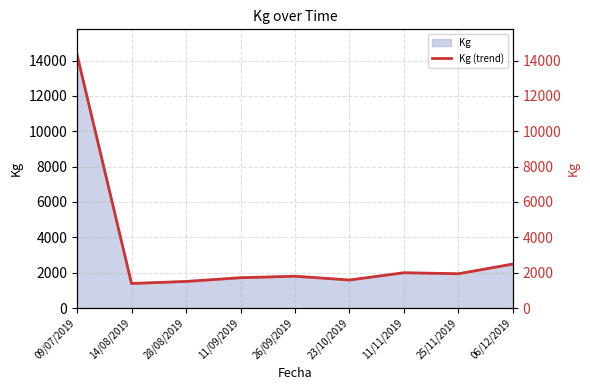

What is the greatest value displayed?

14332